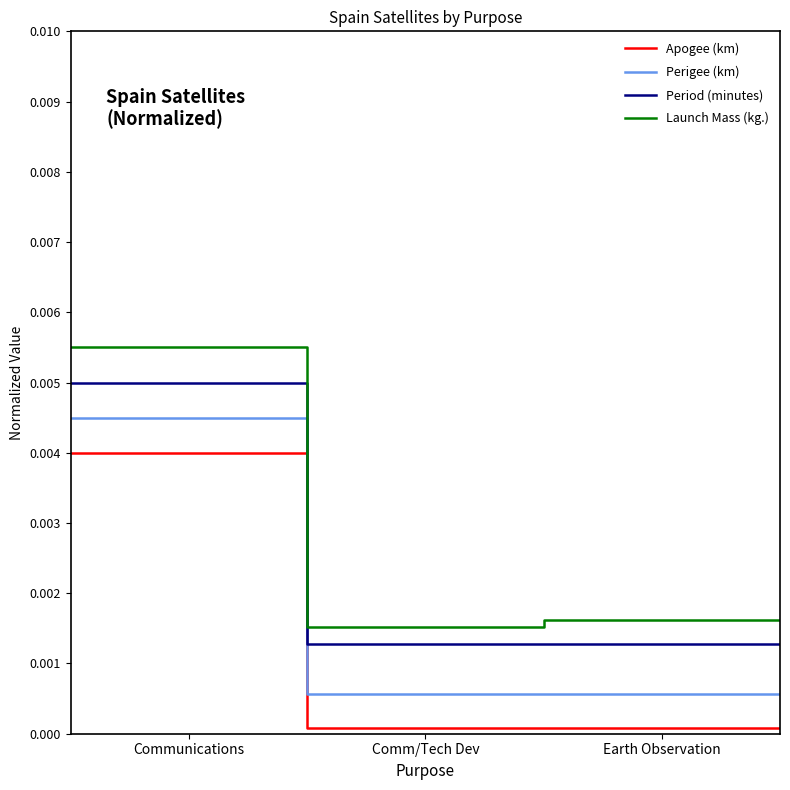

Is the value of Perigee (km) at 3 greater than the value of Apogee (km) at 4?

Yes